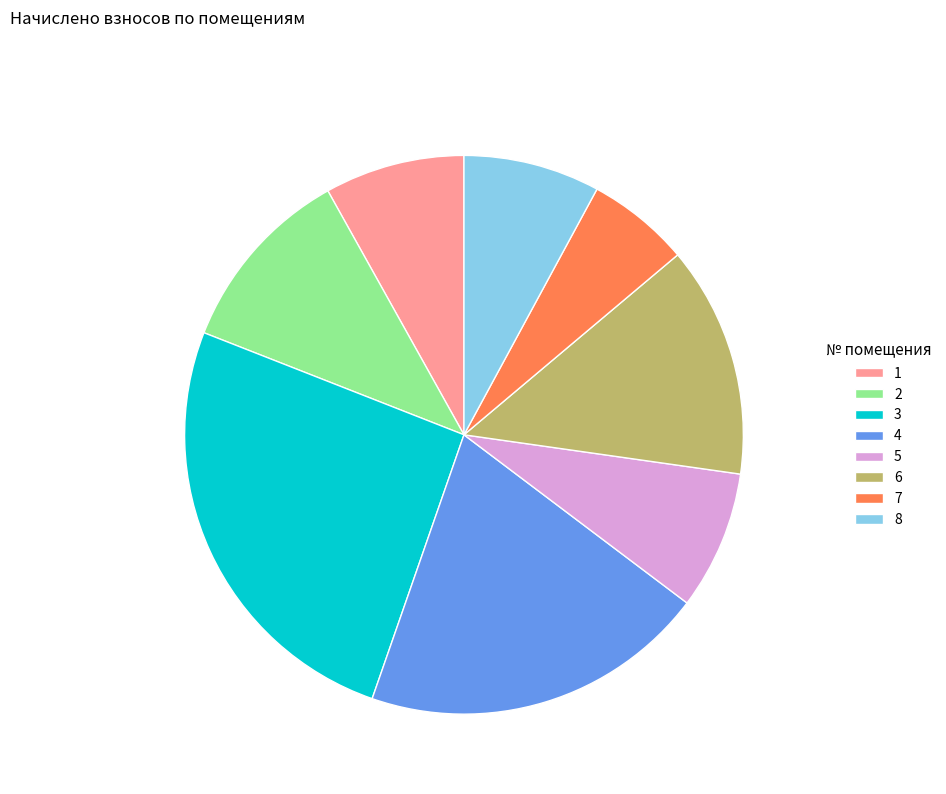

Is 4 the majority of the pie?

No